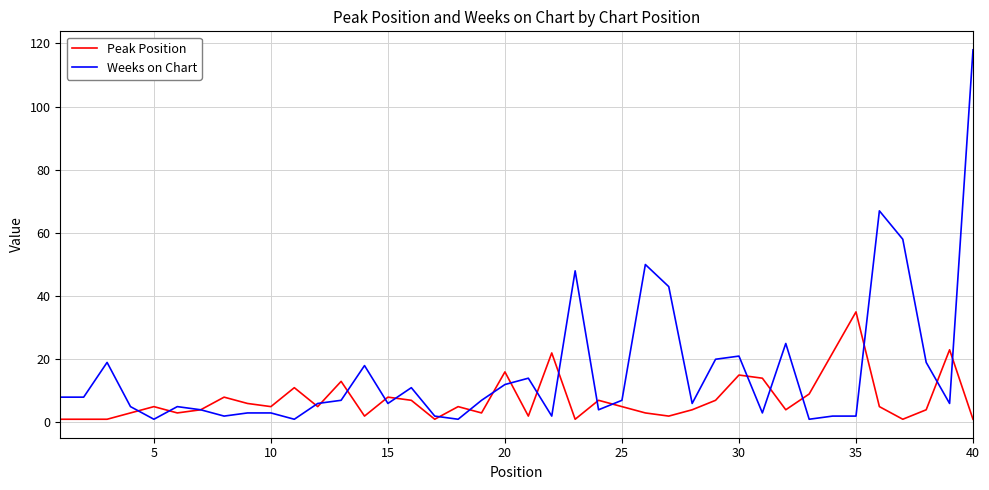

What is the maximum value for Peak Position?

35